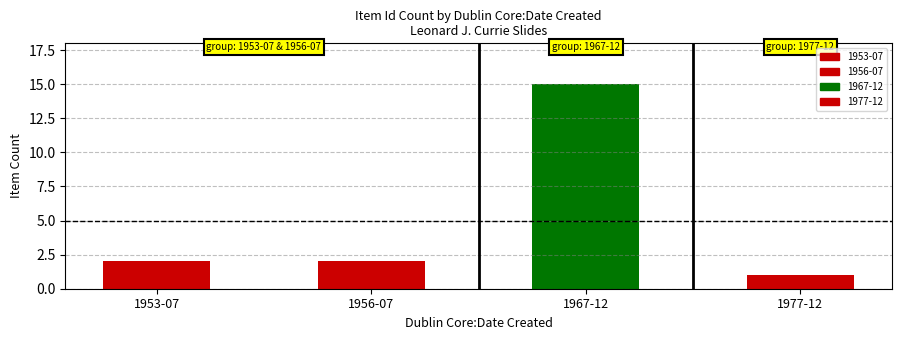

Where does the data first go above 2?

1967-12